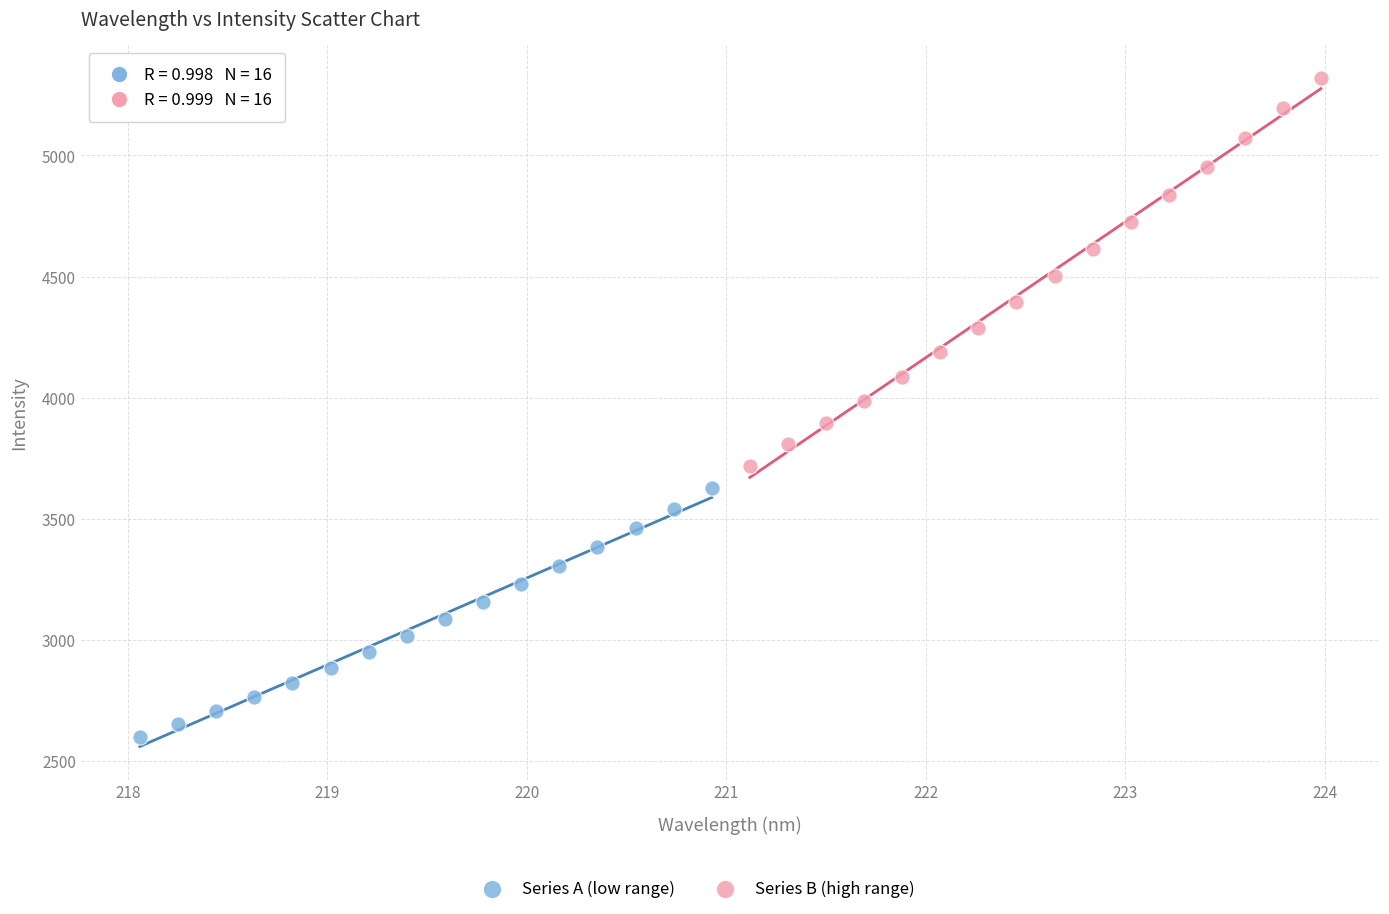

Which series contains the highest Y value?

Series B (high range)